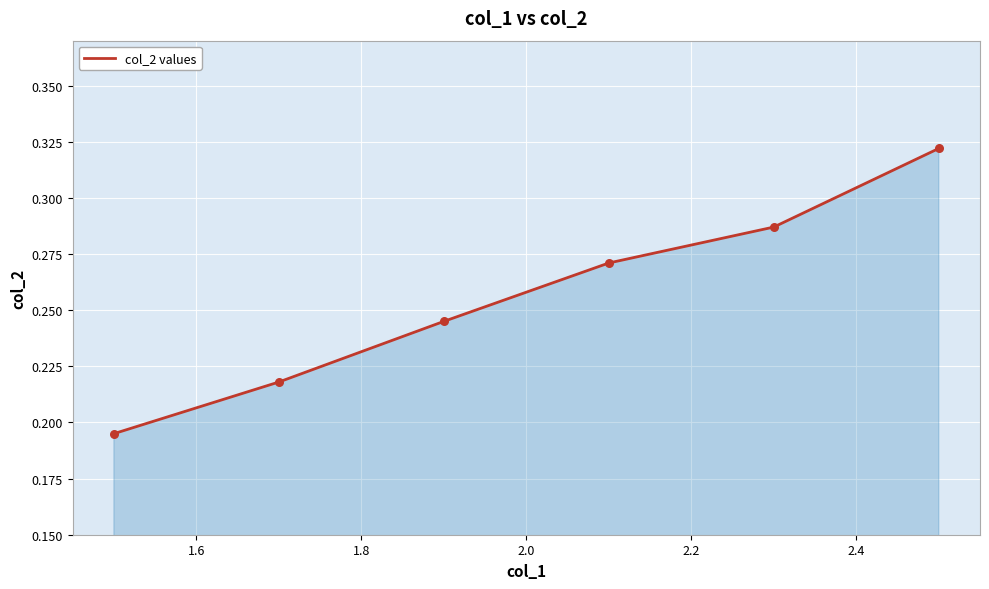

What is the sum of all values?

1.5